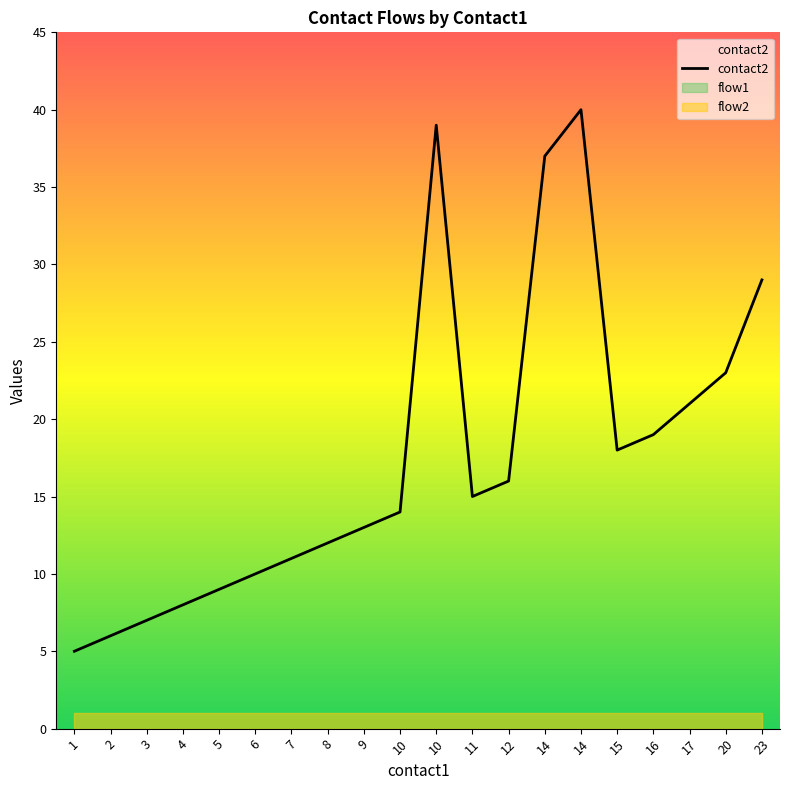

Reading right to left, extract all data points from this chart.

29	23	21	19	18	40	37	16	15	39	14	13	12	11	10	9	8	7	6	5